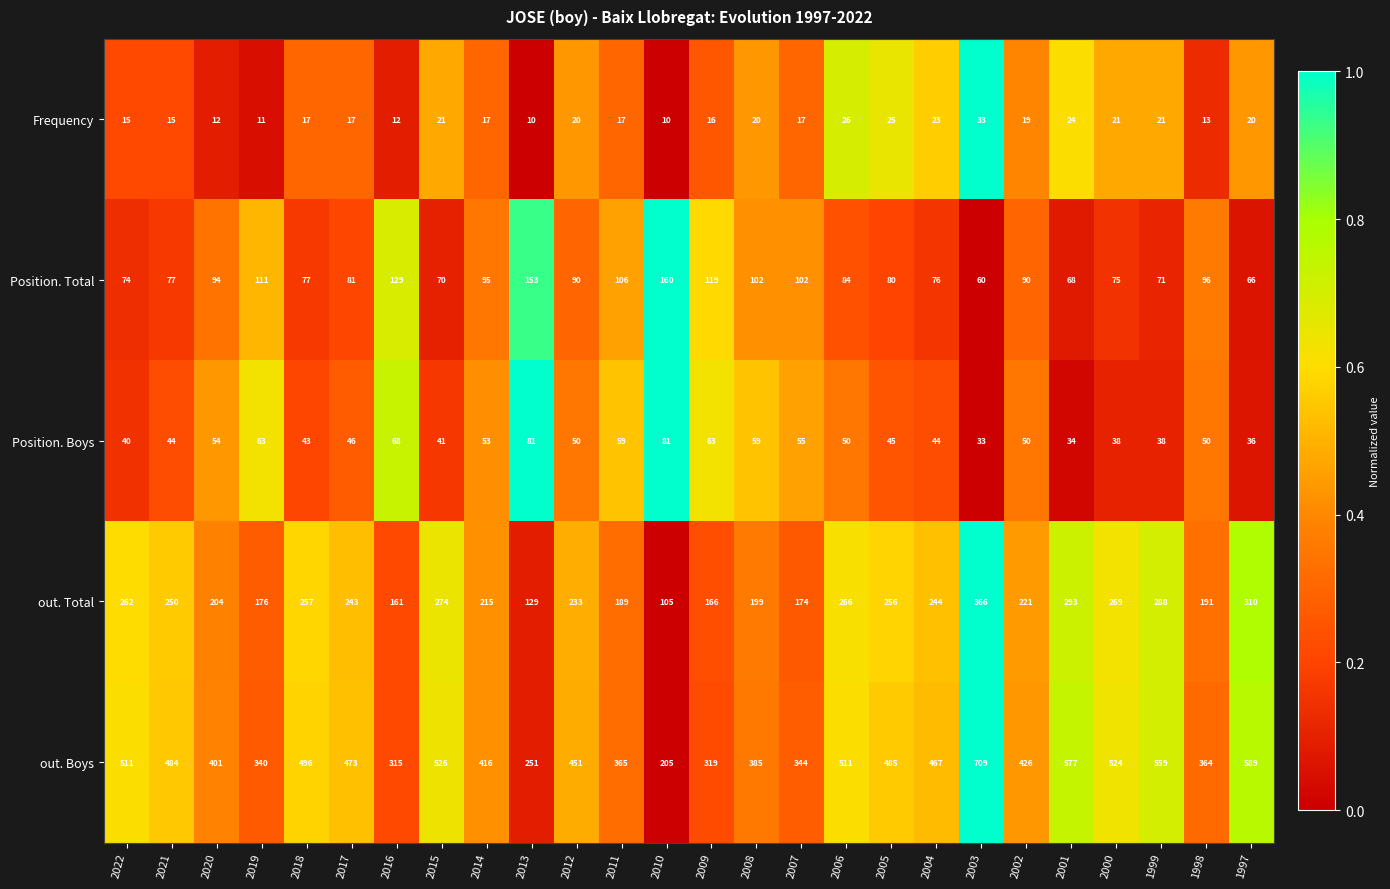

Which series has the largest range (max minus min)?

out. Boys